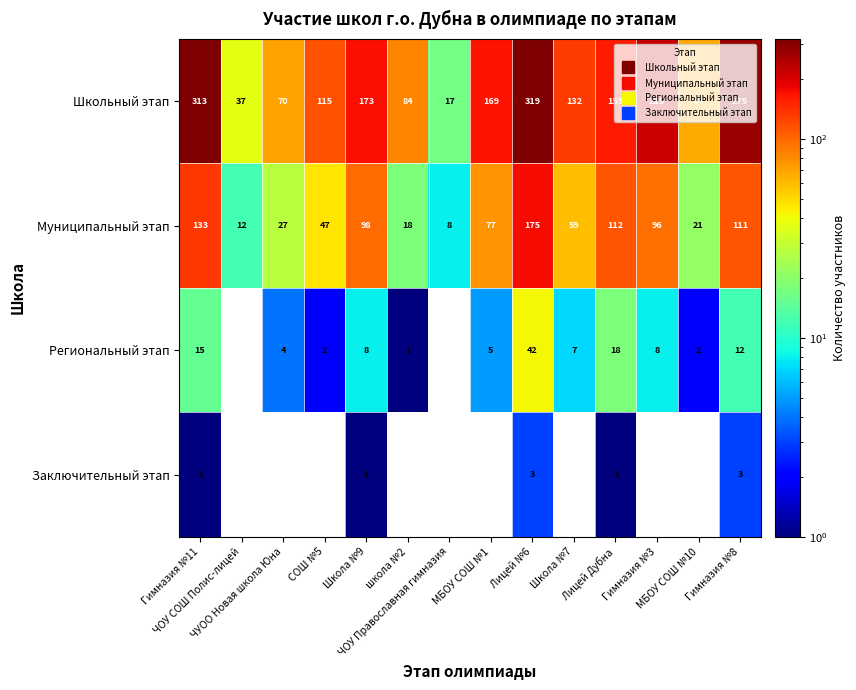

True or false: Региональный этап has a value of 0 at школа №2.

False